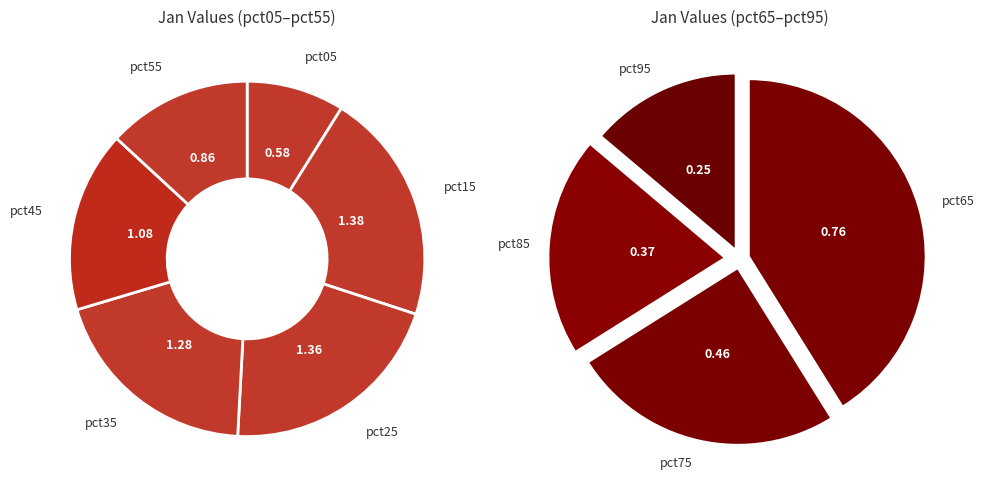

The pct25 slice represents 28% of the pie. True or false?

False